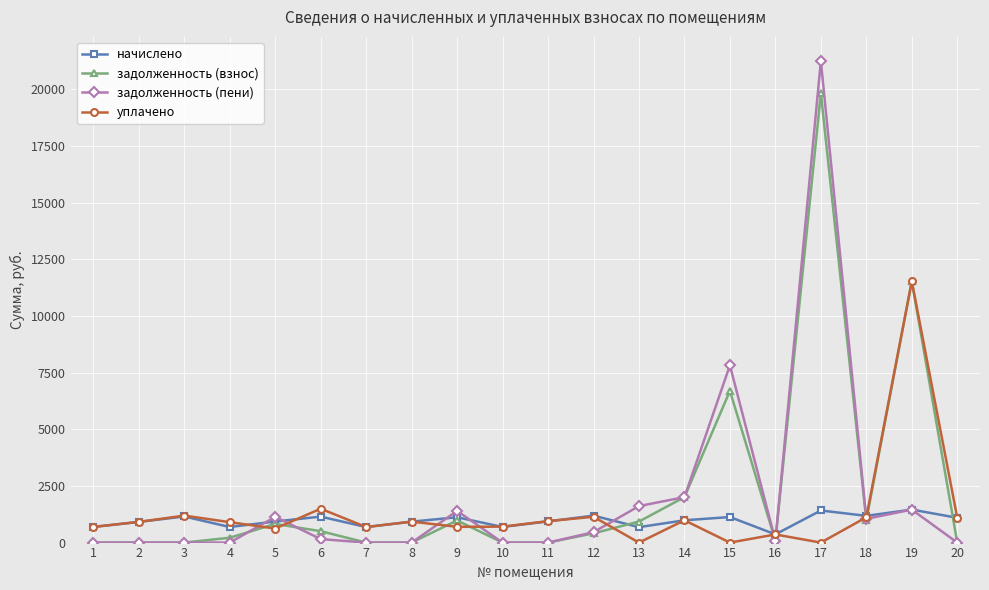

How many categories are shown in the chart?

20